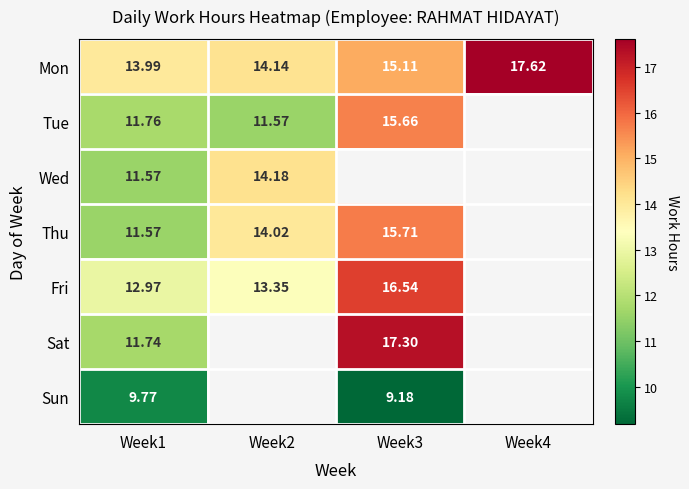

Which series has the widest spread of values?

Sat